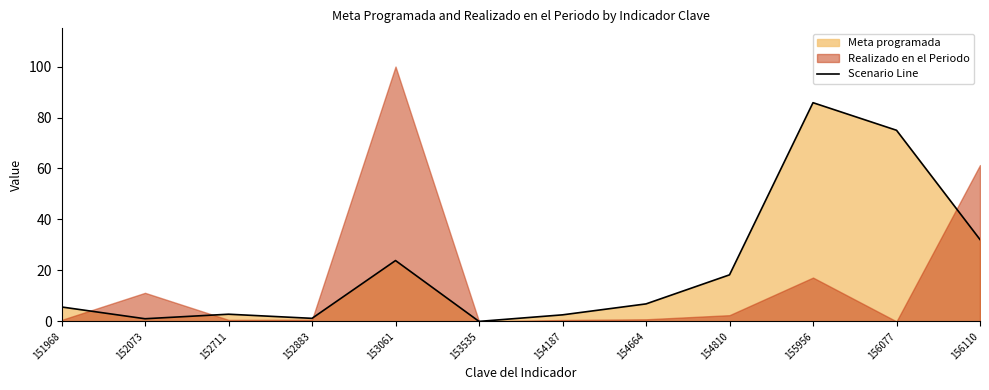

How many points are higher than both their immediate neighbors (excluding endpoints)?

3